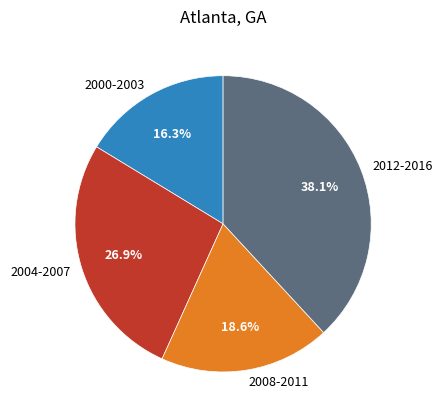

Is 2008-2011 the majority of the pie?

No